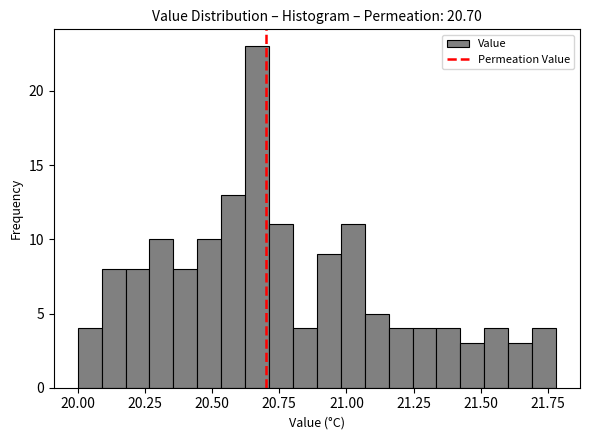

Around what value on the x-axis is the tallest bar? Give the approximate position of its centre, as read against the axis.

20.65